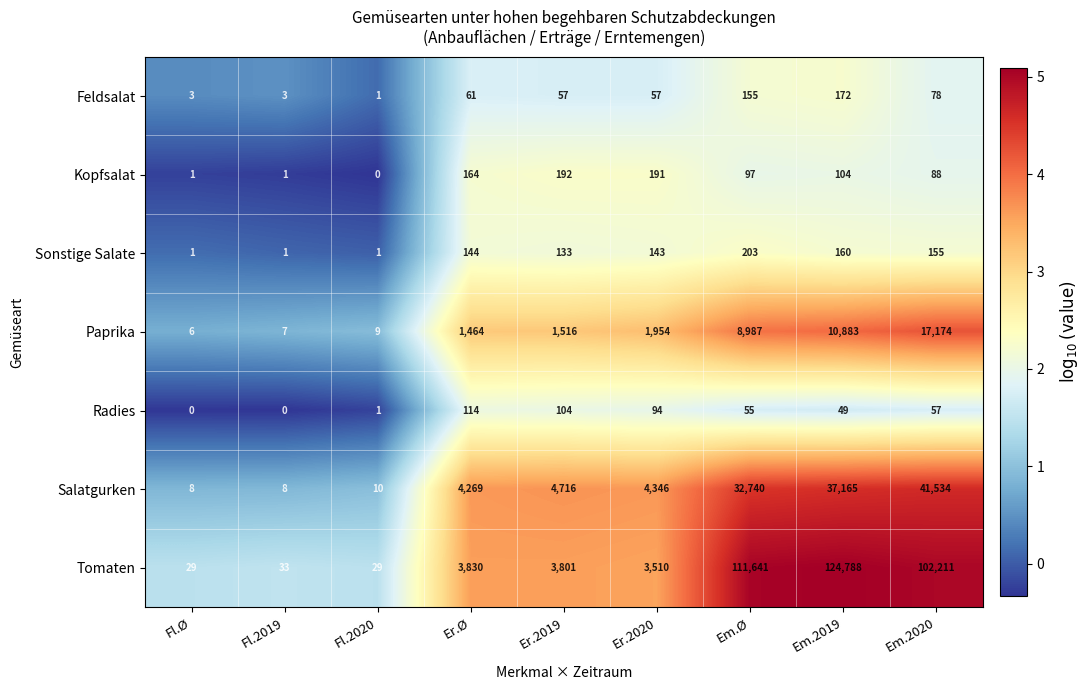

Rank the series at Em.2019 from lowest to highest value.

Radies, Kopfsalat, Sonstige Salate, Feldsalat, Paprika, Salatgurken, Tomaten